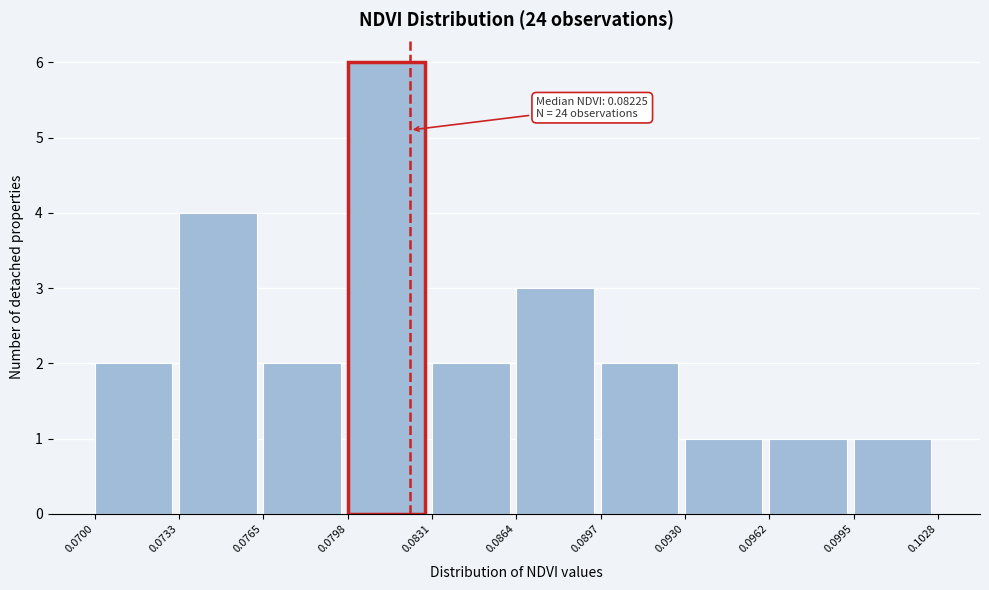

Over which range of the x-axis is the bar tallest?

0.0798 to 0.0831